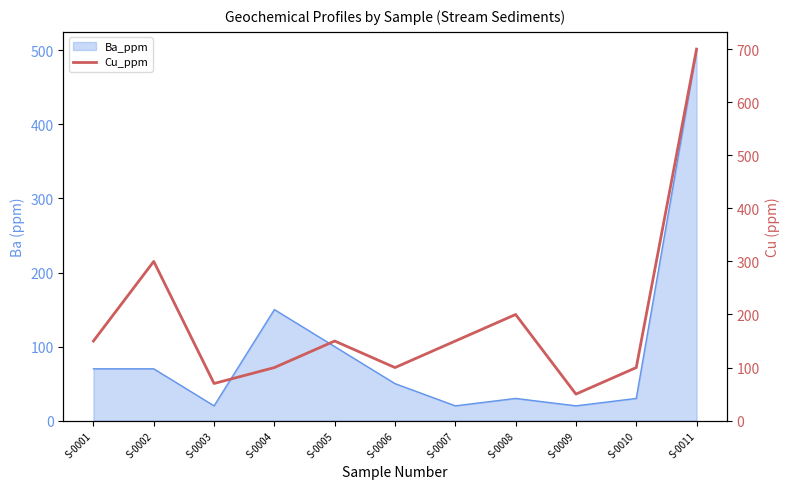

How many lines are shown in the chart?

1